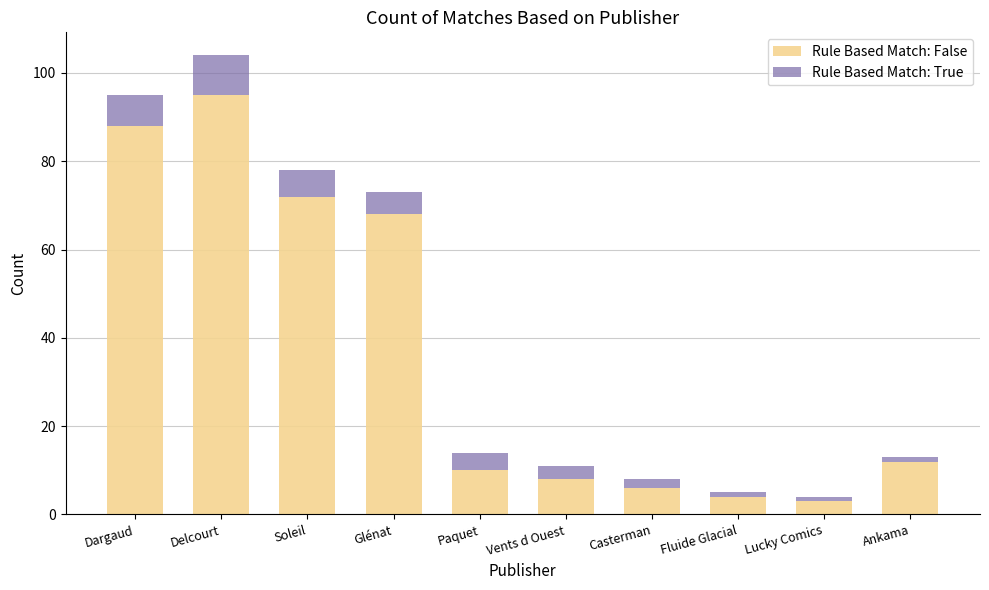

What is the minimum value for Rule Based Match: False?

3